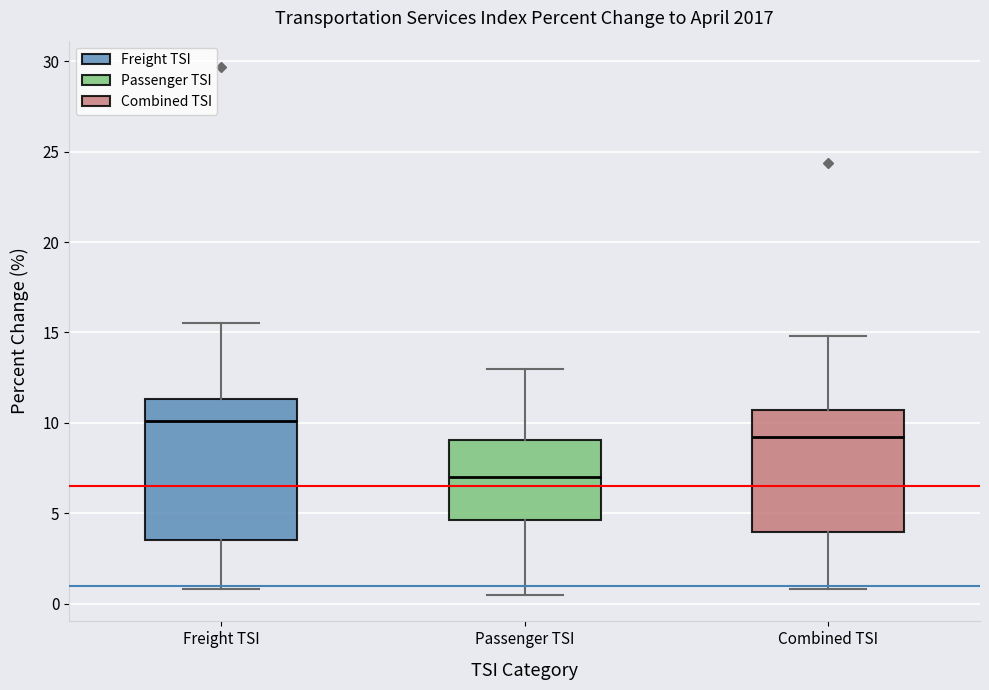

Comparing the boxes themselves (not the whiskers), which one is the tallest?

Freight TSI